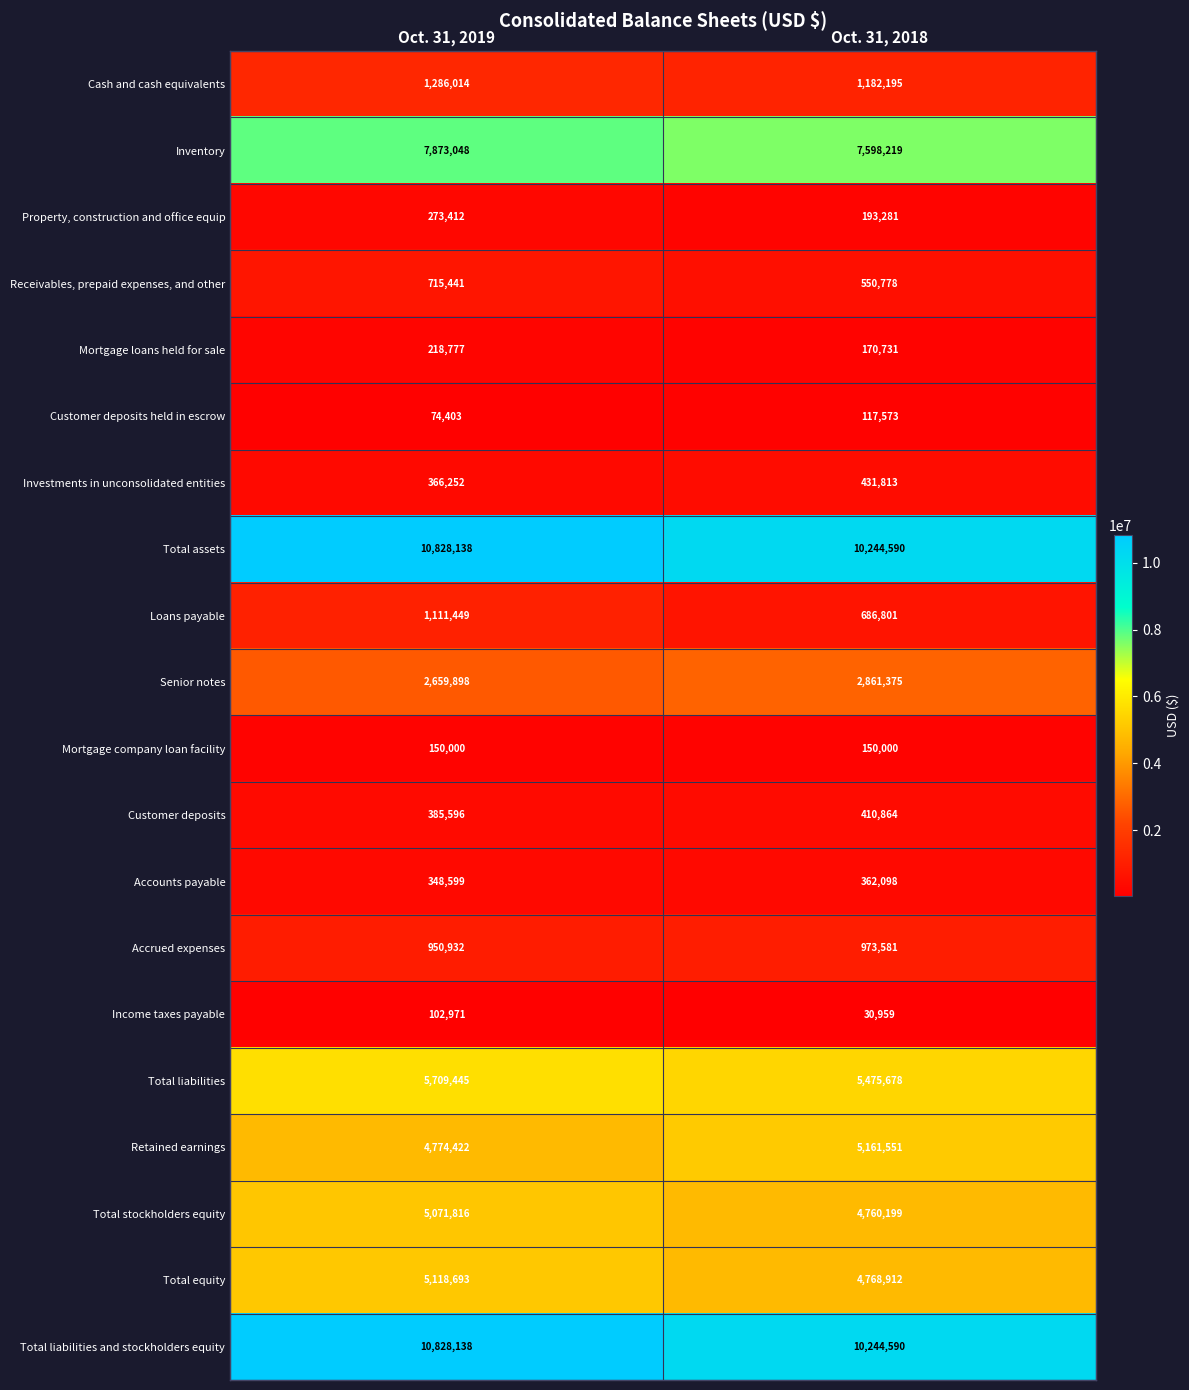

The value of Investments in unconsolidated entities at Oct. 31, 2019 is 486036. True or false?

False